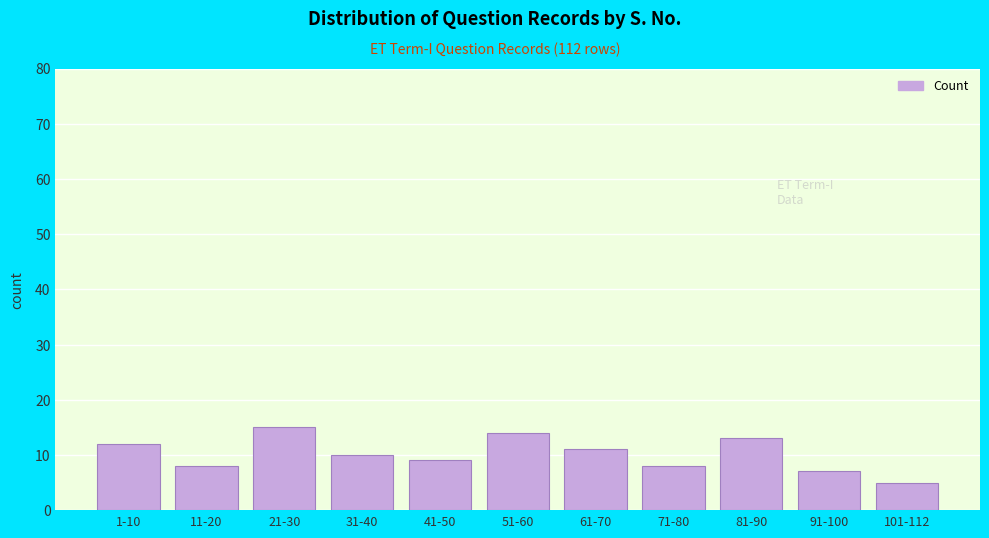

Reading left to right, what are all the values shown in this chart?

1-10=12	11-20=8	21-30=15	31-40=10	41-50=9	51-60=14	61-70=11	71-80=8	81-90=13	91-100=7	101-112=5